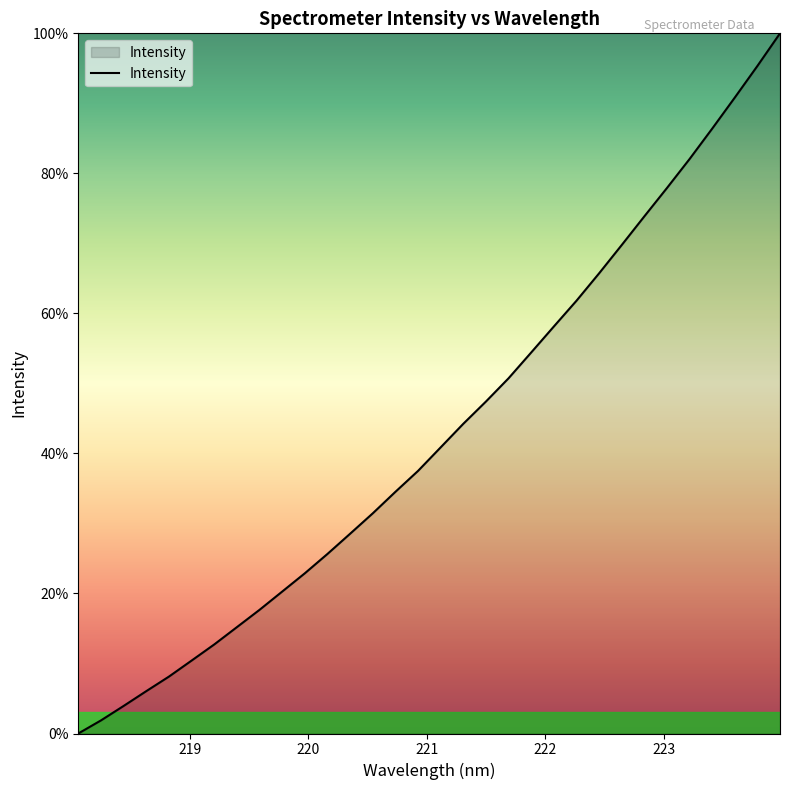

What is the difference between the maximum and minimum values?

100.0